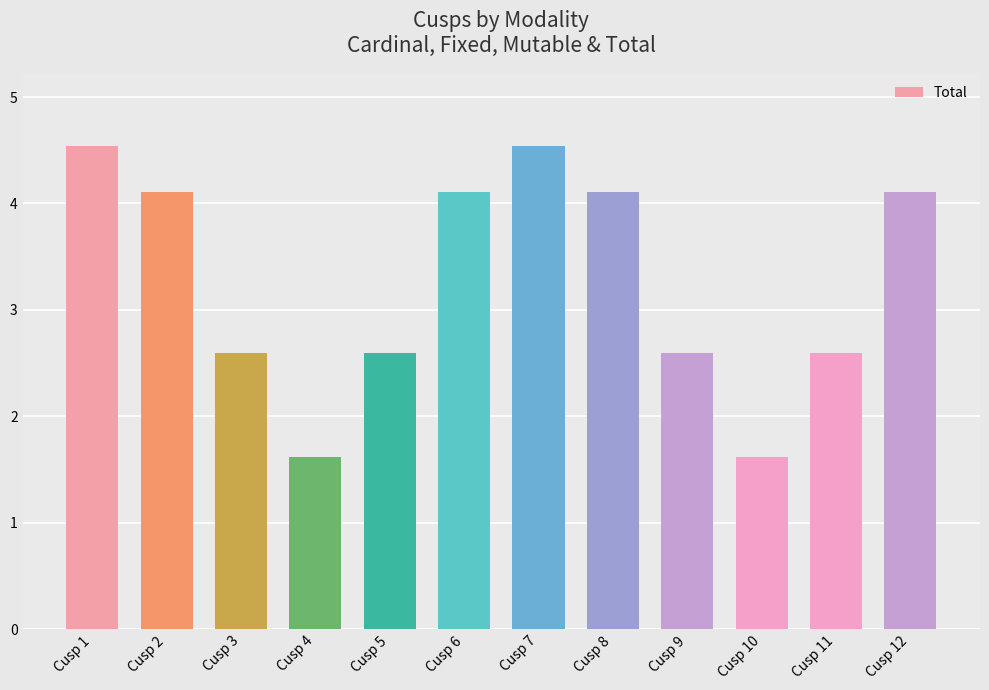

Reading right to left, transcribe all the data shown in this chart.

4.1	2.6	1.6	2.6	4.1	4.5	4.1	2.6	1.6	2.6	4.1	4.5